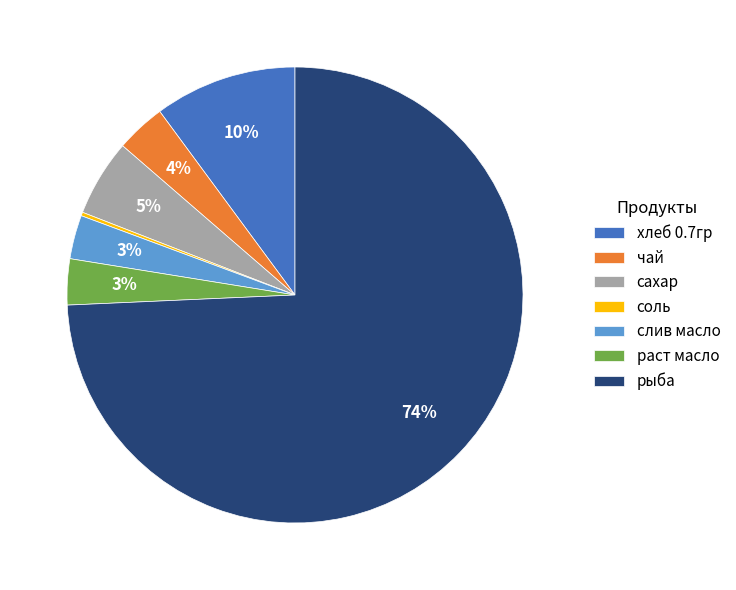

Does раст масло account for over 50% of the chart?

No